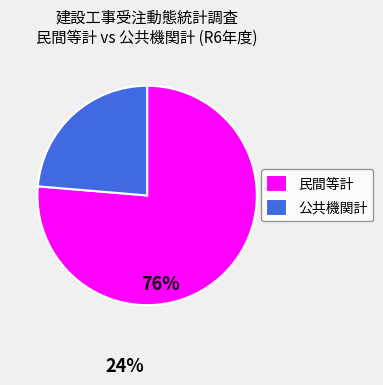

Which has a higher value, 民間等計 or 公共機関計?

民間等計